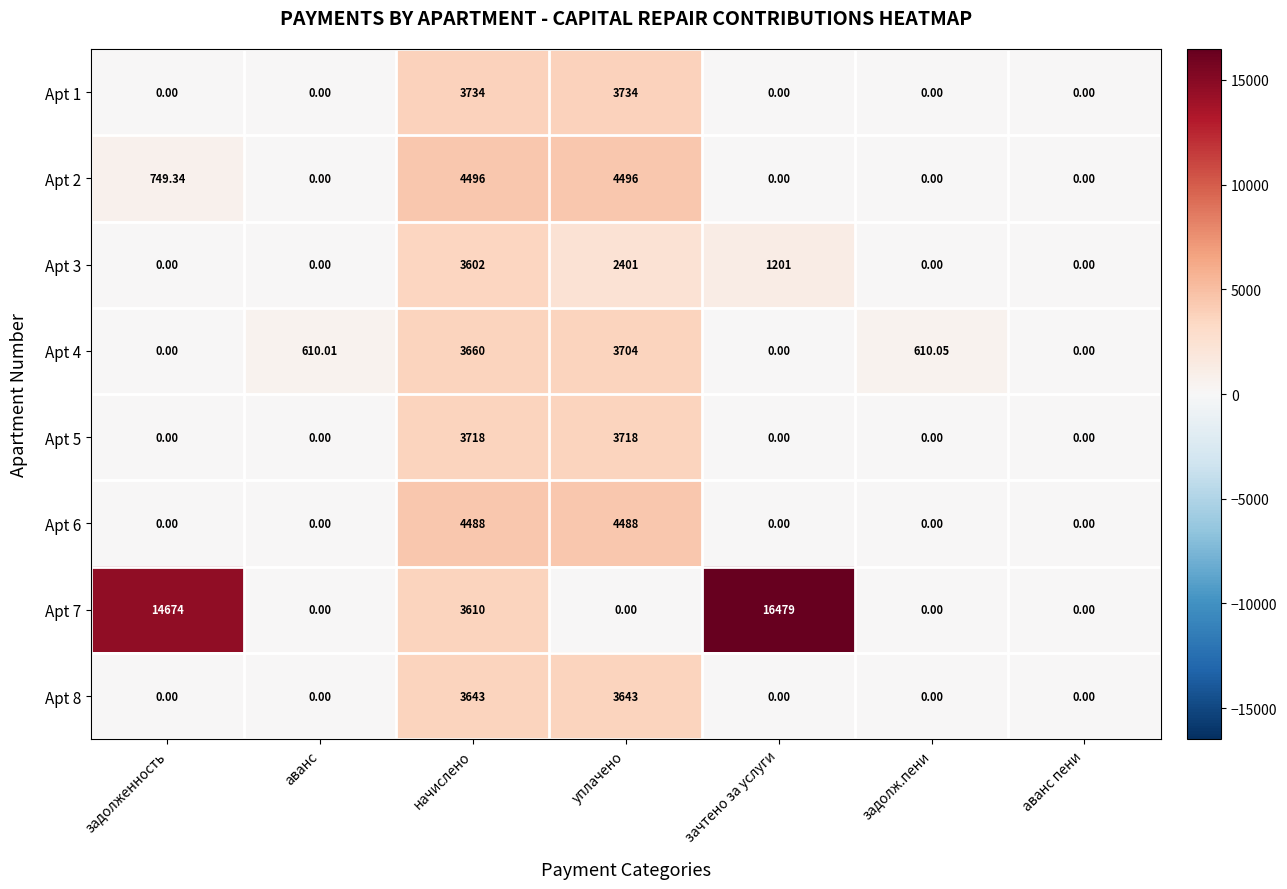

At which category is the sum across all series the highest?

начислено